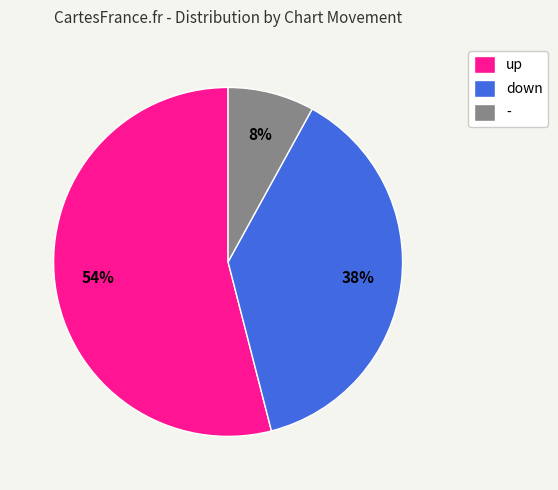

Count the number of slices in the pie.

3